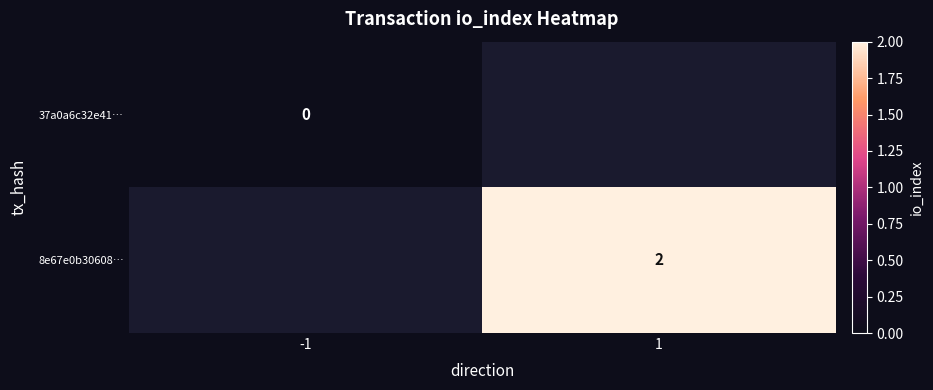

At which category does the chart reach its peak across all series?

1